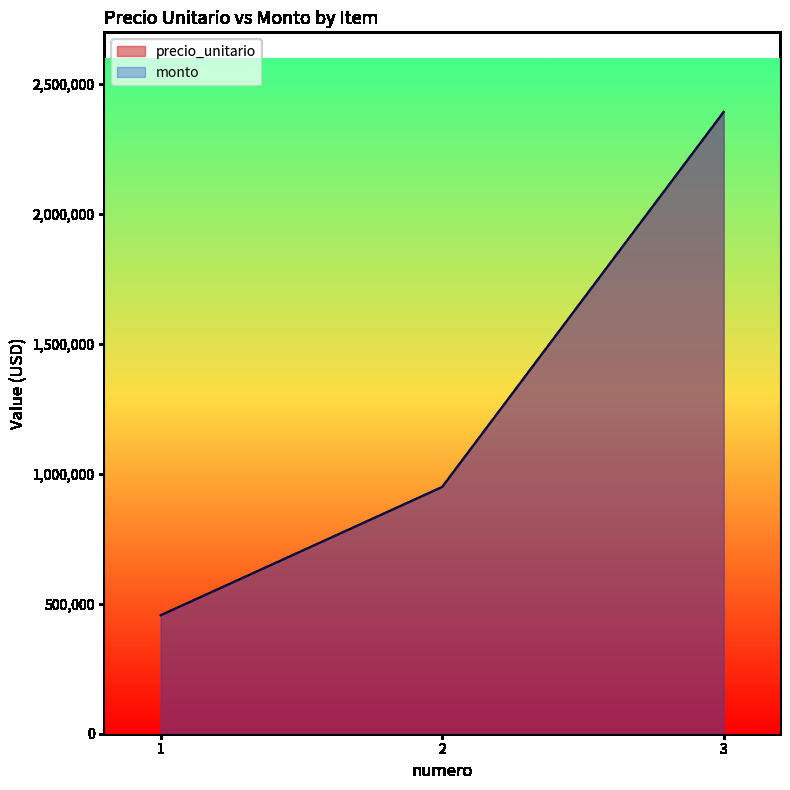

True or false: monto has a value of 736485 at 3.

False